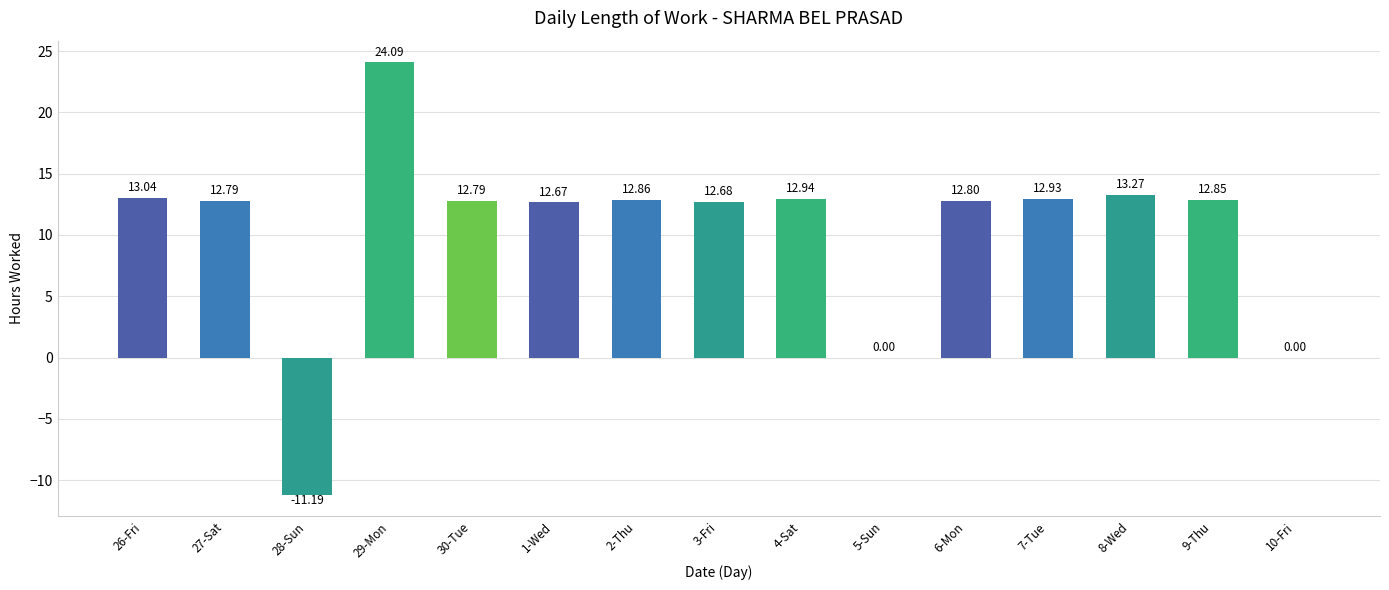

What is the sum of the values at 8-Wed and 26-Fri?

26.3